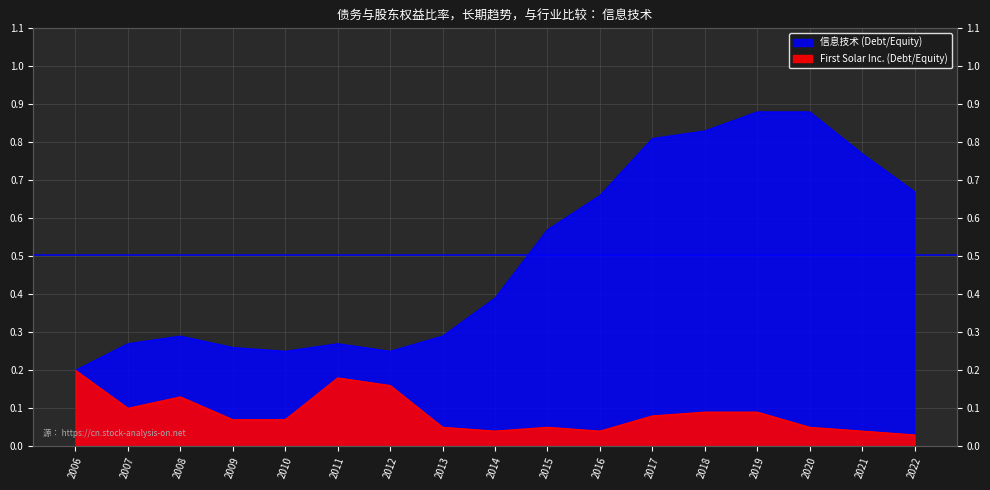

List the series in order of their overall mean, highest first.

信息技术, First Solar Inc.